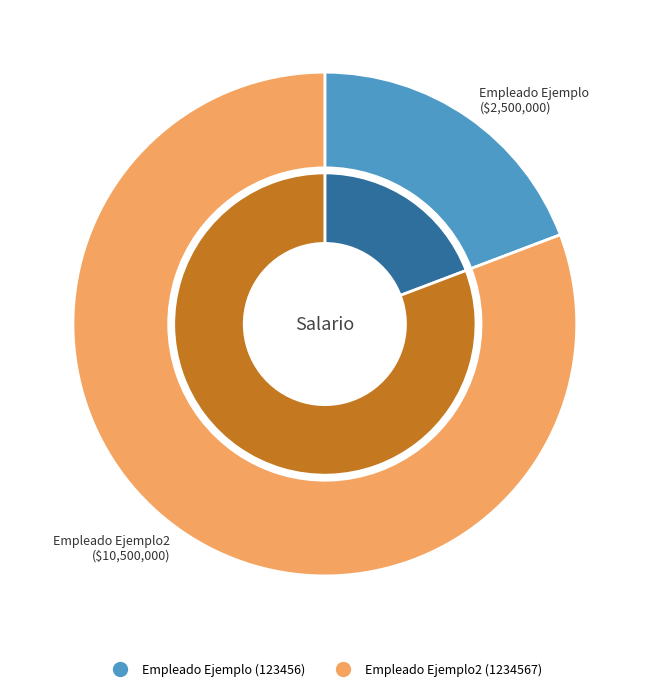

The 123456 slice represents 31% of the pie. True or false?

False